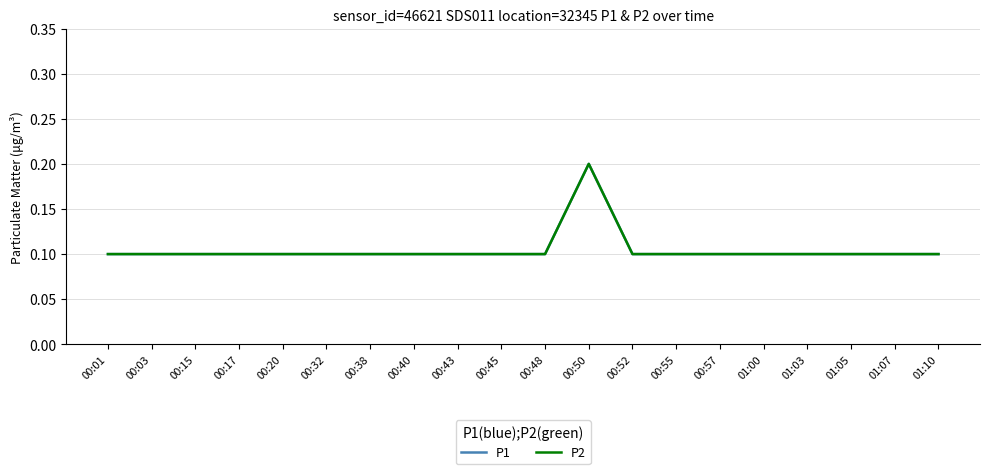

True or false: P1 and P2 cross at least once.

False